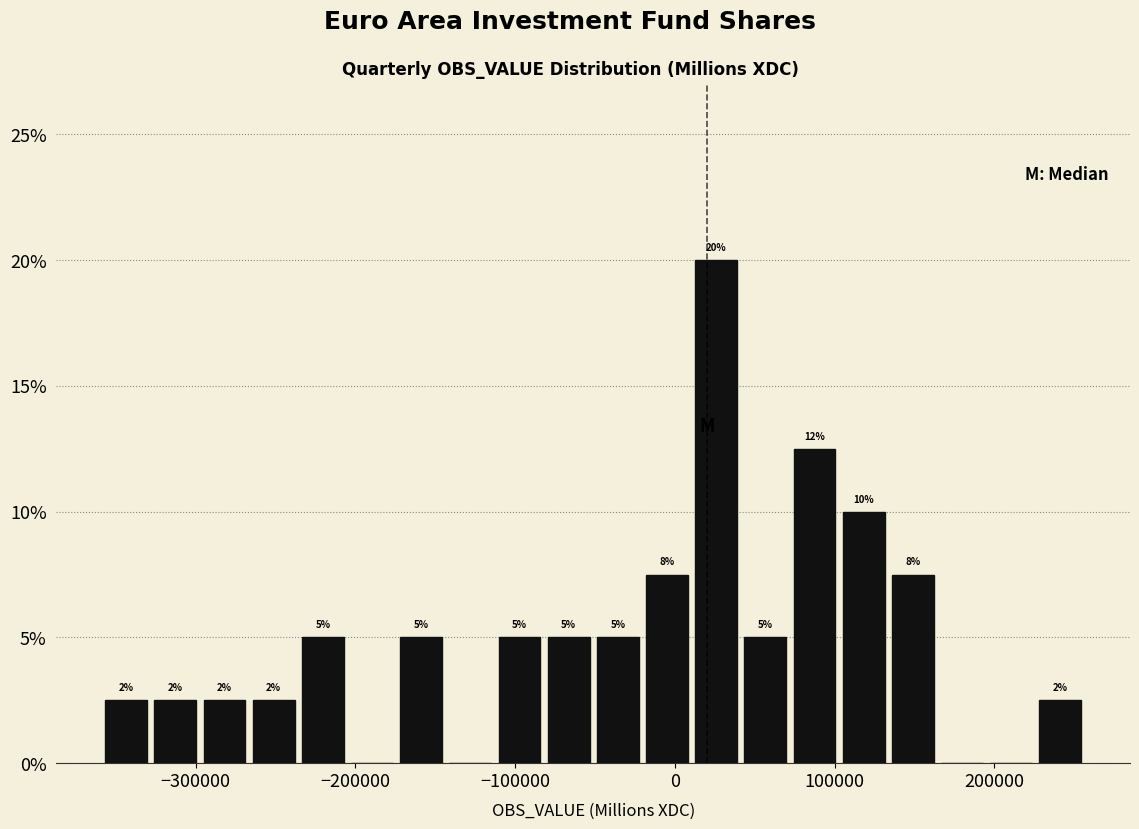

Read against the x-axis, roughly where is the centre of the tallest bar?

30000